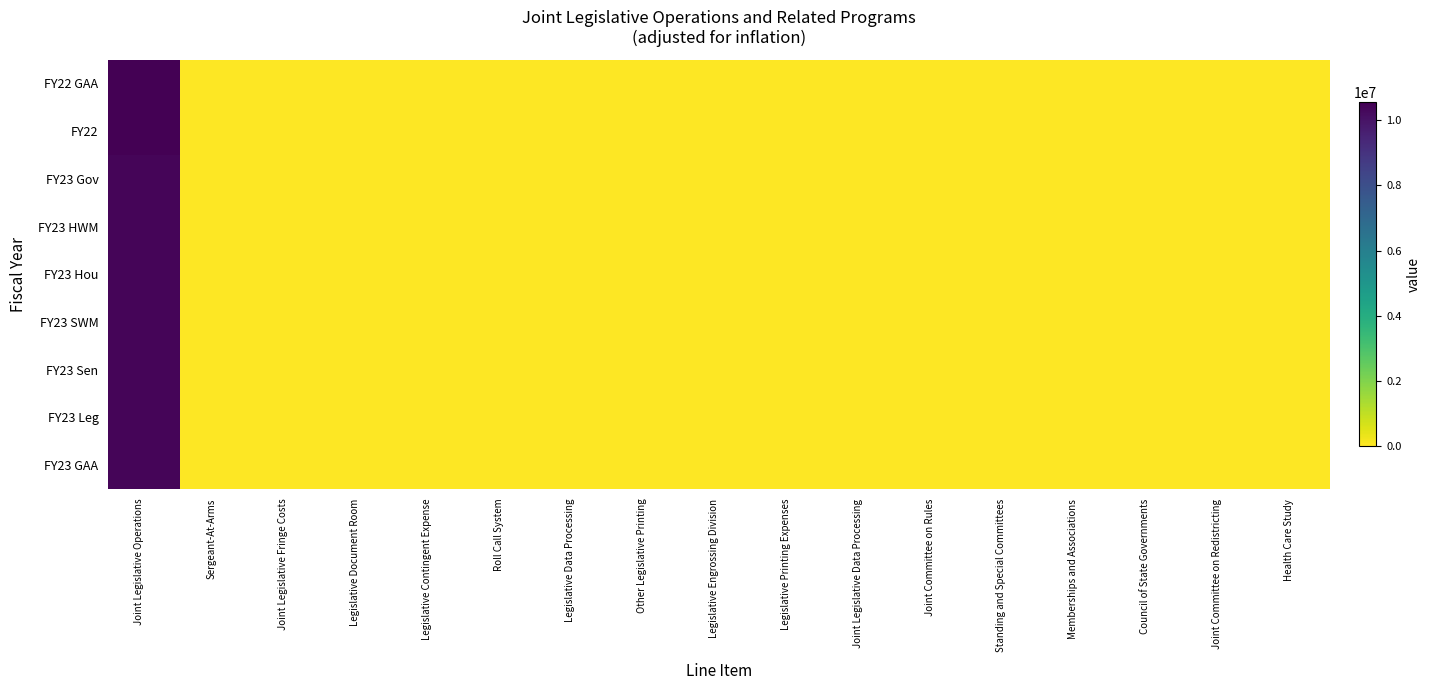

Reading left to right, extract all data points from this chart.

FY23 GAA: Joint Legislative Operations=10412201	Sergeant-At-Arms=0	Joint Legislative Fringe Costs=0	Legislative Document Room=0	Legislative Contingent Expense=0	Roll Call System=0	Legislative Data Processing=0	Other Legislative Printing=0	Legislative Engrossing Division=0	Legislative Printing Expenses=0	Joint Legislative Data Processing=0	Joint Committee on Rules=0	Standing and Special Committees=0	Memberships and Associations=0	Council of State Governments=0	Joint Committee on Redistricting=0	Health Care Study=0
FY23 Leg: Joint Legislative Operations=10412201	Sergeant-At-Arms=0	Joint Legislative Fringe Costs=0	Legislative Document Room=0	Legislative Contingent Expense=0	Roll Call System=0	Legislative Data Processing=0	Other Legislative Printing=0	Legislative Engrossing Division=0	Legislative Printing Expenses=0	Joint Legislative Data Processing=0	Joint Committee on Rules=0	Standing and Special Committees=0	Memberships and Associations=0	Council of State Governments=0	Joint Committee on Redistricting=0	Health Care Study=0
FY23 Sen: Joint Legislative Operations=10412201	Sergeant-At-Arms=0	Joint Legislative Fringe Costs=0	Legislative Document Room=0	Legislative Contingent Expense=0	Roll Call System=0	Legislative Data Processing=0	Other Legislative Printing=0	Legislative Engrossing Division=0	Legislative Printing Expenses=0	Joint Legislative Data Processing=0	Joint Committee on Rules=0	Standing and Special Committees=0	Memberships and Associations=0	Council of State Governments=0	Joint Committee on Redistricting=0	Health Care Study=0
FY23 SWM: Joint Legislative Operations=10412201	Sergeant-At-Arms=0	Joint Legislative Fringe Costs=0	Legislative Document Room=0	Legislative Contingent Expense=0	Roll Call System=0	Legislative Data Processing=0	Other Legislative Printing=0	Legislative Engrossing Division=0	Legislative Printing Expenses=0	Joint Legislative Data Processing=0	Joint Committee on Rules=0	Standing and Special Committees=0	Memberships and Associations=0	Council of State Governments=0	Joint Committee on Redistricting=0	Health Care Study=0
FY23 Hou: Joint Legislative Operations=10412201	Sergeant-At-Arms=0	Joint Legislative Fringe Costs=0	Legislative Document Room=0	Legislative Contingent Expense=0	Roll Call System=0	Legislative Data Processing=0	Other Legislative Printing=0	Legislative Engrossing Division=0	Legislative Printing Expenses=0	Joint Legislative Data Processing=0	Joint Committee on Rules=0	Standing and Special Committees=0	Memberships and Associations=0	Council of State Governments=0	Joint Committee on Redistricting=0	Health Care Study=0
FY23 HWM: Joint Legislative Operations=10412201	Sergeant-At-Arms=0	Joint Legislative Fringe Costs=0	Legislative Document Room=0	Legislative Contingent Expense=0	Roll Call System=0	Legislative Data Processing=0	Other Legislative Printing=0	Legislative Engrossing Division=0	Legislative Printing Expenses=0	Joint Legislative Data Processing=0	Joint Committee on Rules=0	Standing and Special Committees=0	Memberships and Associations=0	Council of State Governments=0	Joint Committee on Redistricting=0	Health Care Study=0
FY23 Gov: Joint Legislative Operations=10412201	Sergeant-At-Arms=0	Joint Legislative Fringe Costs=0	Legislative Document Room=0	Legislative Contingent Expense=0	Roll Call System=0	Legislative Data Processing=0	Other Legislative Printing=0	Legislative Engrossing Division=0	Legislative Printing Expenses=0	Joint Legislative Data Processing=0	Joint Committee on Rules=0	Standing and Special Committees=0	Memberships and Associations=0	Council of State Governments=0	Joint Committee on Redistricting=0	Health Care Study=0
FY22: Joint Legislative Operations=10546267	Sergeant-At-Arms=0	Joint Legislative Fringe Costs=0	Legislative Document Room=0	Legislative Contingent Expense=0	Roll Call System=0	Legislative Data Processing=0	Other Legislative Printing=0	Legislative Engrossing Division=0	Legislative Printing Expenses=0	Joint Legislative Data Processing=0	Joint Committee on Rules=0	Standing and Special Committees=0	Memberships and Associations=0	Council of State Governments=0	Joint Committee on Redistricting=0	Health Care Study=0
FY22 GAA: Joint Legislative Operations=10546267	Sergeant-At-Arms=0	Joint Legislative Fringe Costs=0	Legislative Document Room=0	Legislative Contingent Expense=0	Roll Call System=0	Legislative Data Processing=0	Other Legislative Printing=0	Legislative Engrossing Division=0	Legislative Printing Expenses=0	Joint Legislative Data Processing=0	Joint Committee on Rules=0	Standing and Special Committees=0	Memberships and Associations=0	Council of State Governments=0	Joint Committee on Redistricting=0	Health Care Study=0